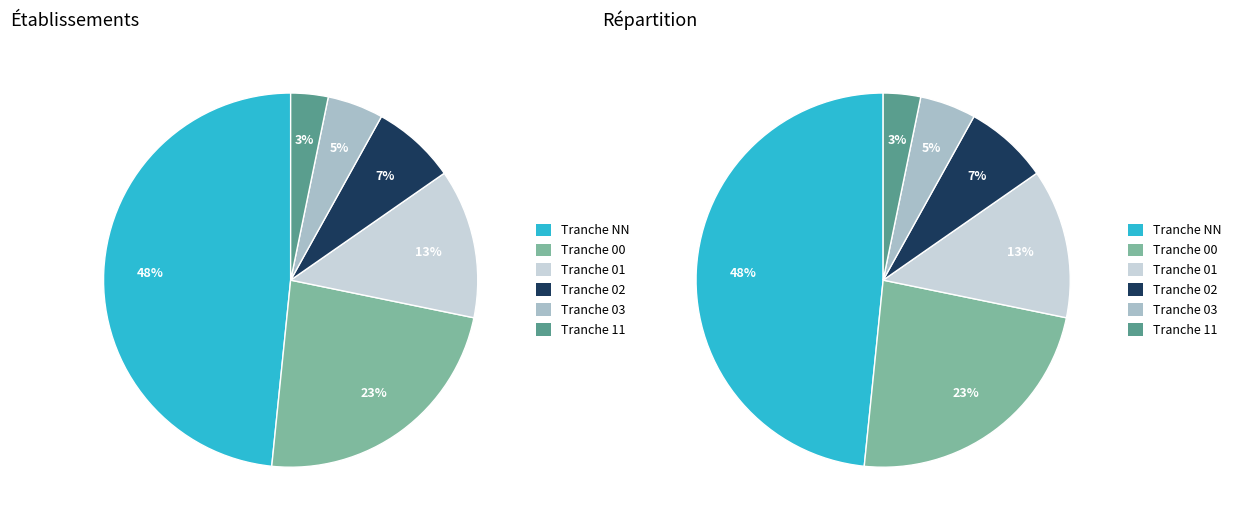

Does any single category account for the majority?

No